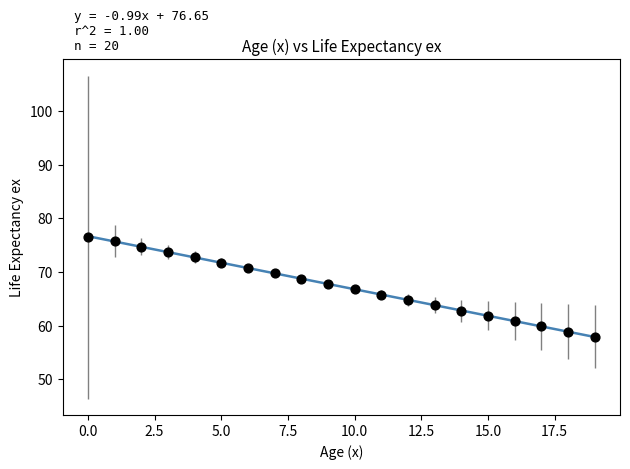

What is the range of Y values (max minus min)?

18.6